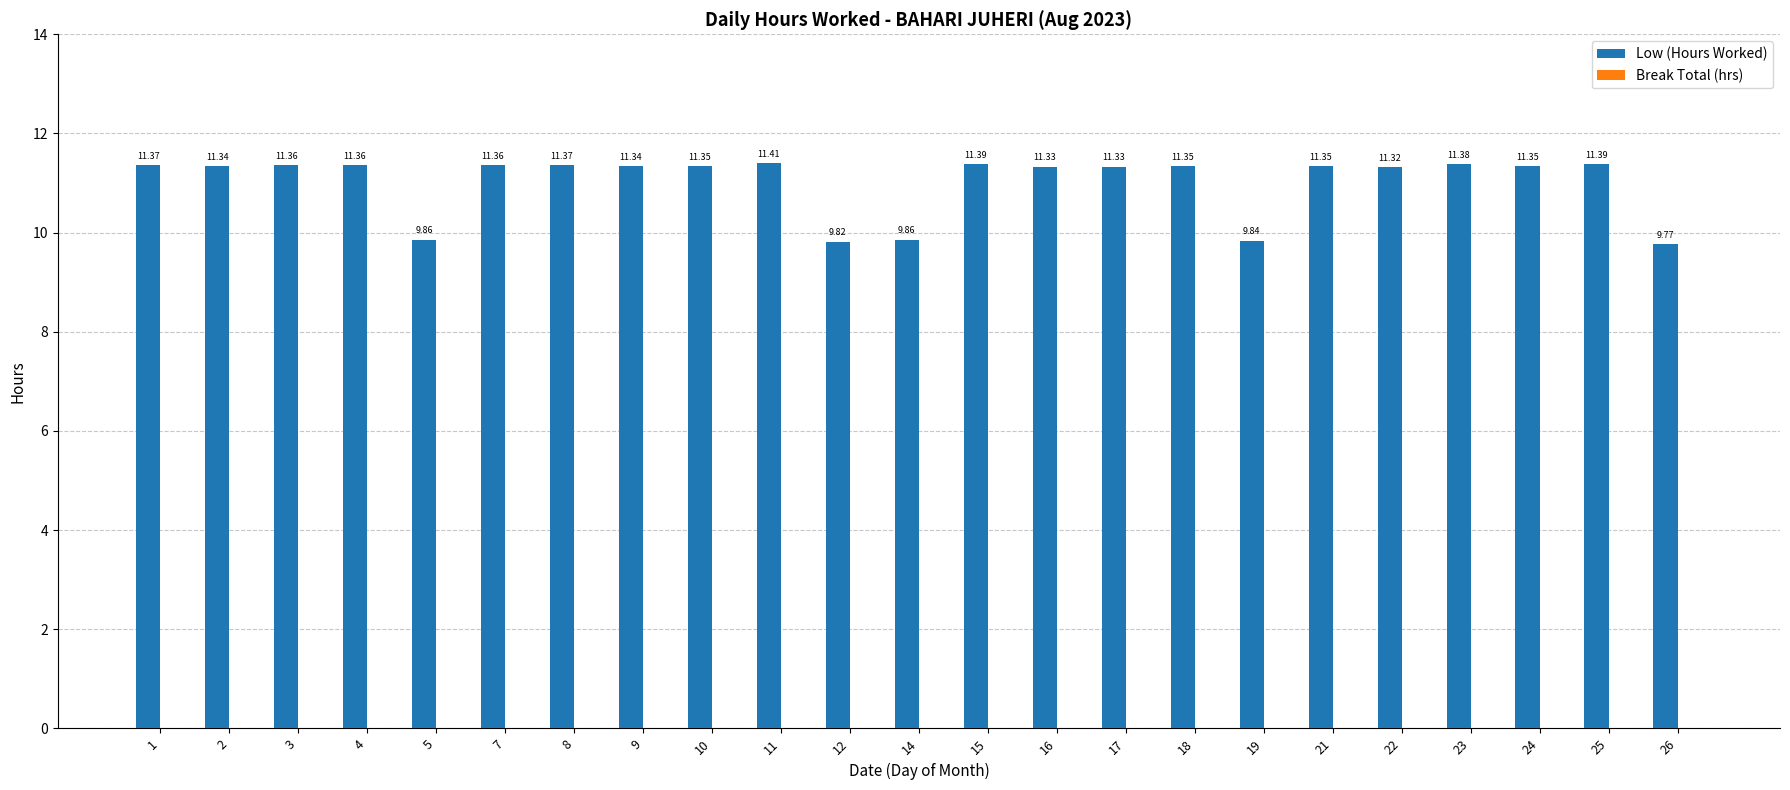

What is the sum of the values at 24 and 4?

22.7